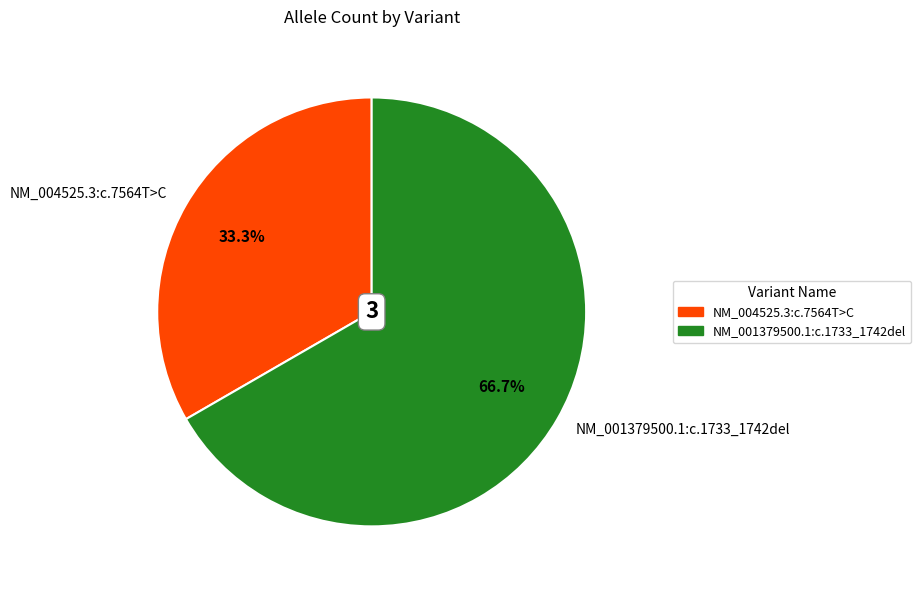

Between NM_001379500.1:c.1733_1742del and NM_004525.3:c.7564T>C, which is larger?

NM_001379500.1:c.1733_1742del